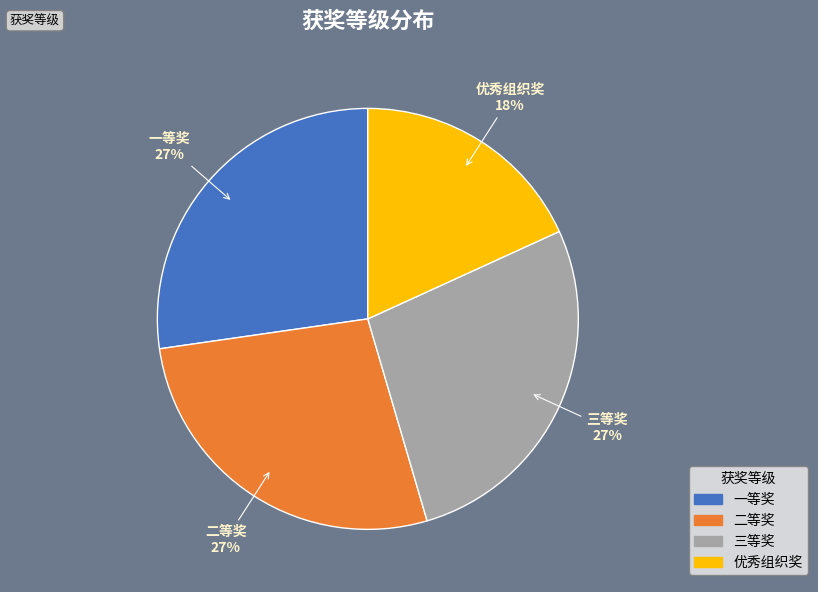

Is the sum of 二等奖 and 优秀组织奖 greater than half?

No